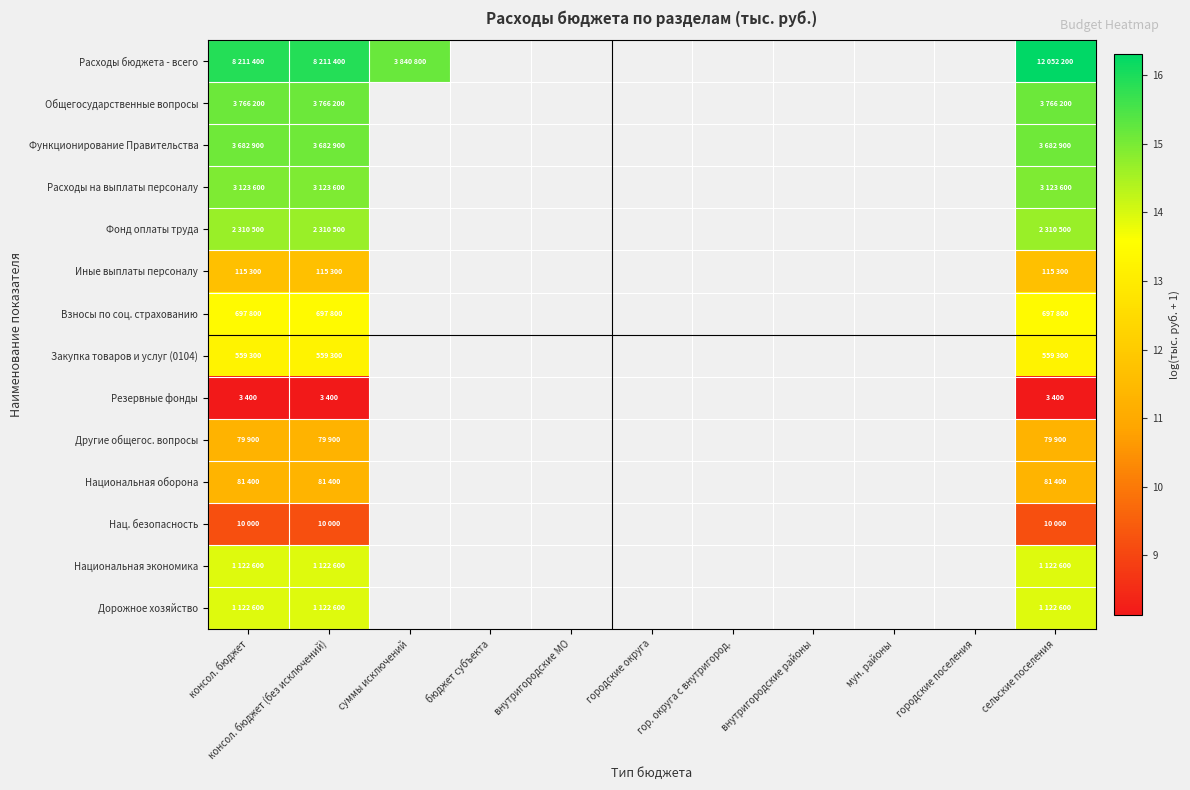

True or false: Закупка товаров и услуг (0104) has a value of 8.4 at консол. бюджет.

False